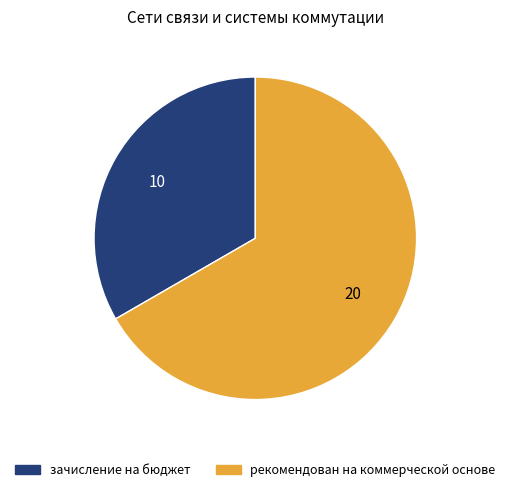

What is the largest slice in the pie chart?

рекомендован на коммерческой основе